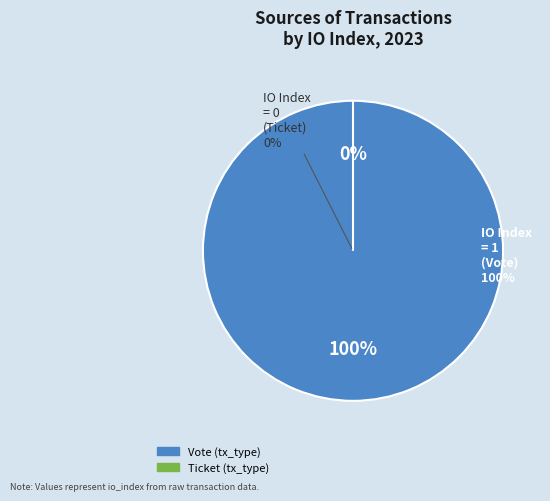

What is the largest slice in the pie chart?

Vote (tx_type)